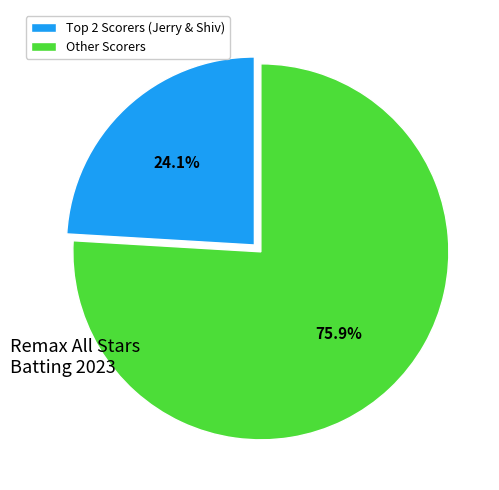

Rank the categories by value from highest to lowest.

Other Scorers, Top 2 Scorers (Jerry & Shiv)